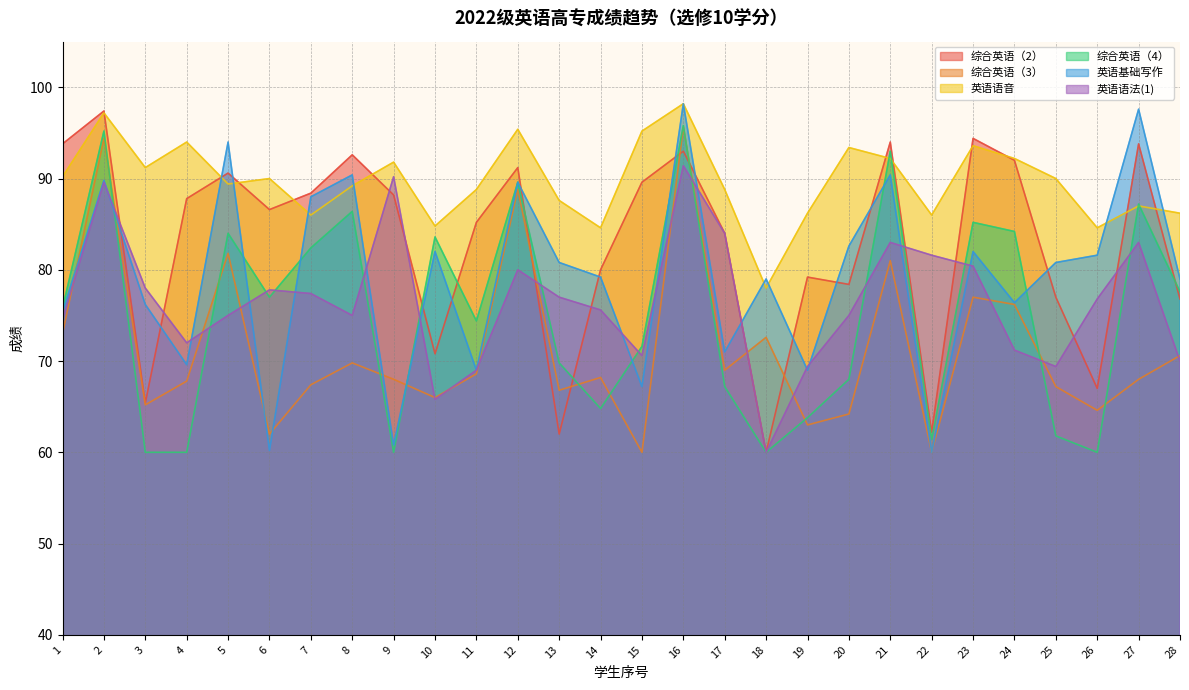

What is the approximate value of 综合英语（3） at 9?

68.0